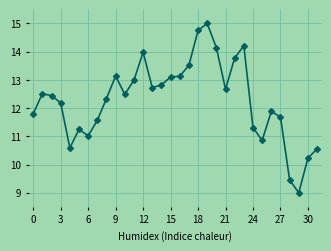

How many lines are shown in the chart?

1